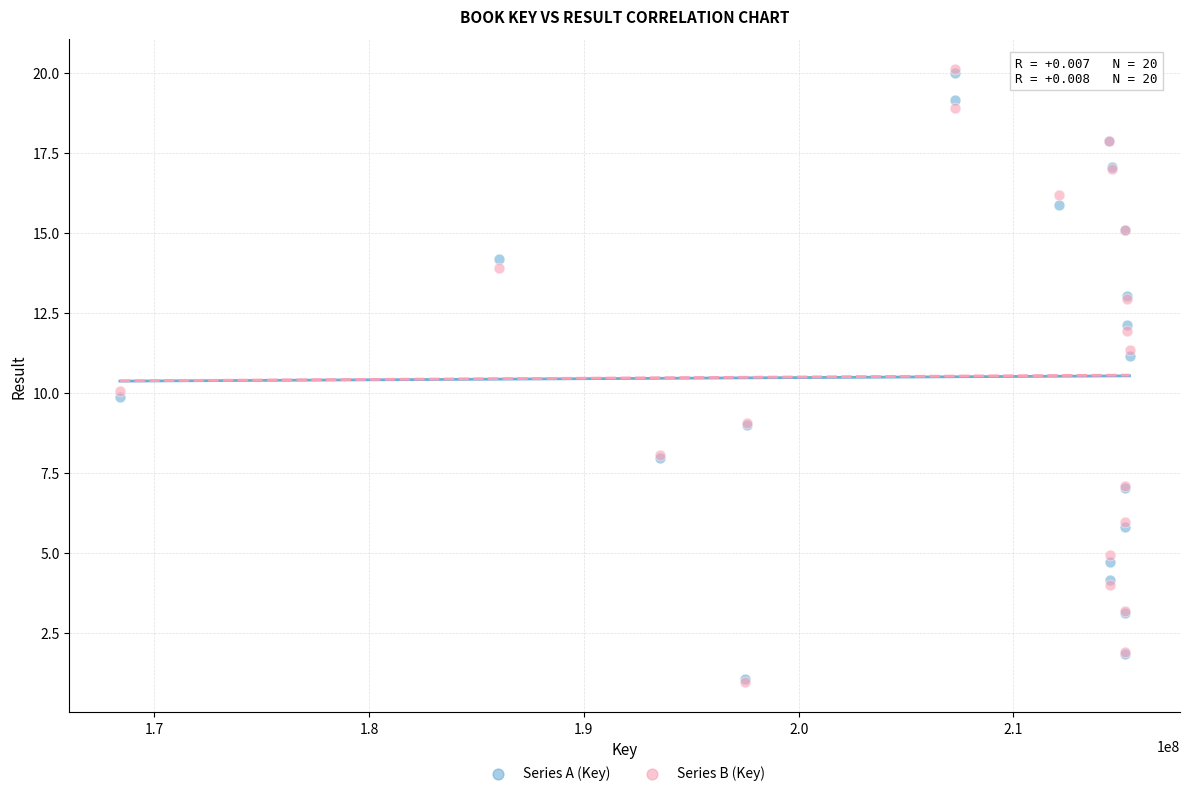

What are all the series names shown in the legend?

Series A (Key), Series B (Key)